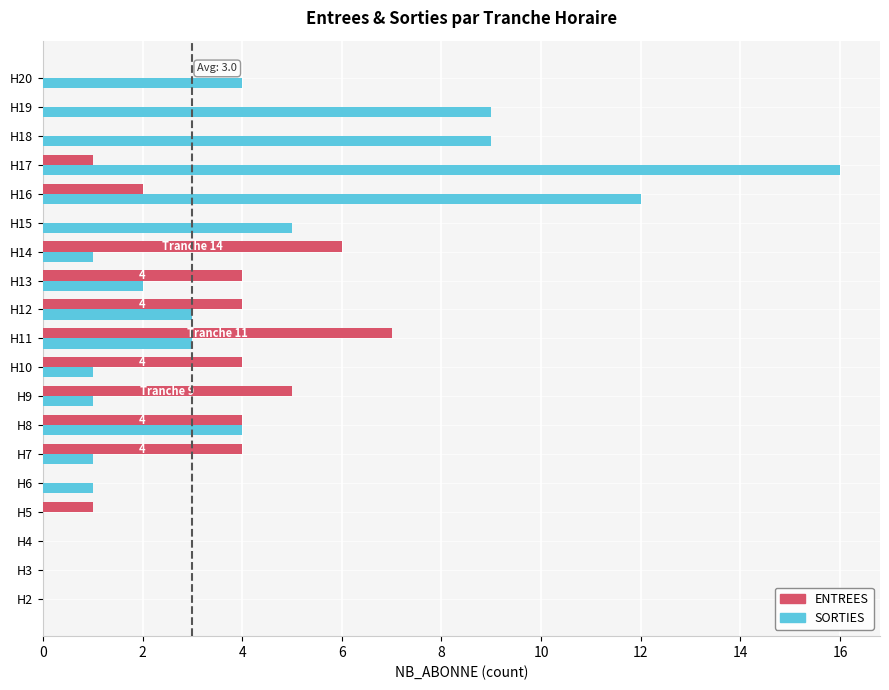

At which category is the sum across all series the highest?

H17